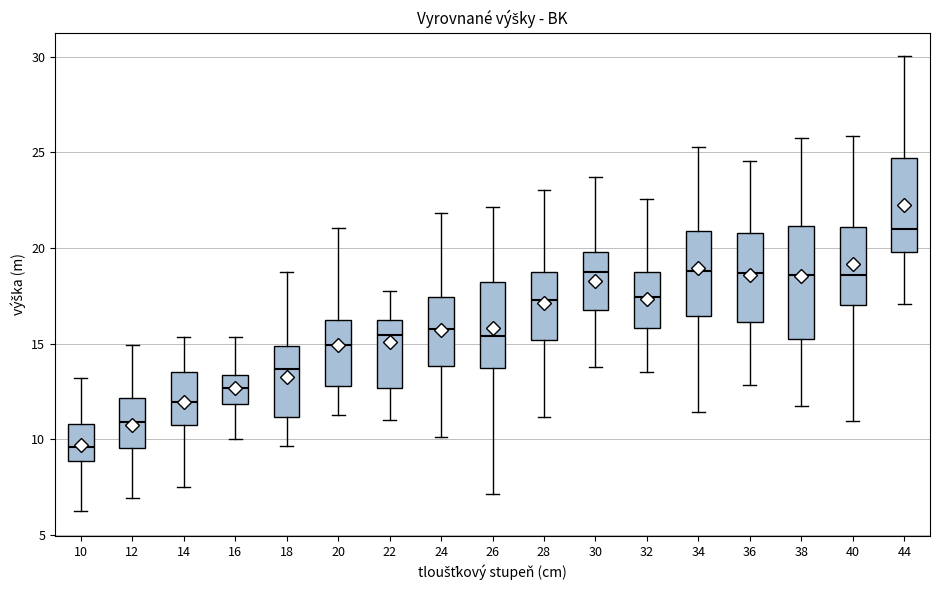

Where is the upper edge of the box at x = 34 on the y-axis? The values are not printed on the chart, so give them approximately, as read against the axis.

21.0